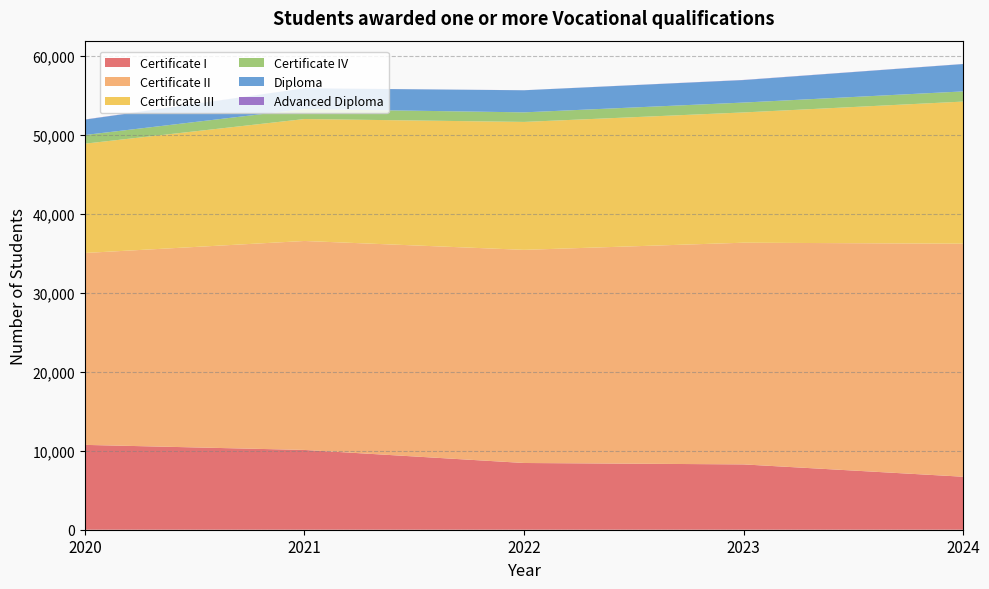

Reading right to left, what are all the values shown in this chart?

Certificate I: 6712	8273	8452	10105	10746
Certificate II: 29512	28079	26995	26466	24304
Certificate III: 18001	16498	16202	15444	13844
Certificate IV: 1289	1251	1212	1261	1099
Diploma: 3464	2849	2797	2630	1945
Advanced Diploma: 13	19	6	10	20